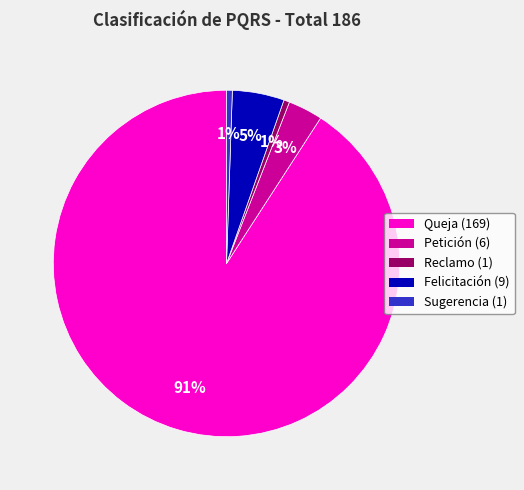

Is there a majority slice in this chart?

Yes